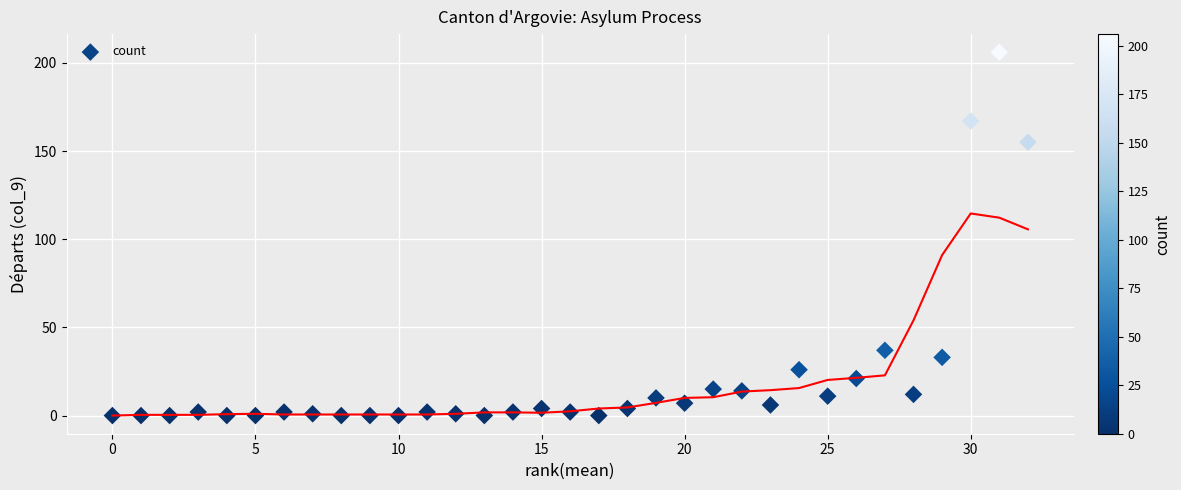

What is the range of X values (max minus min)?

32